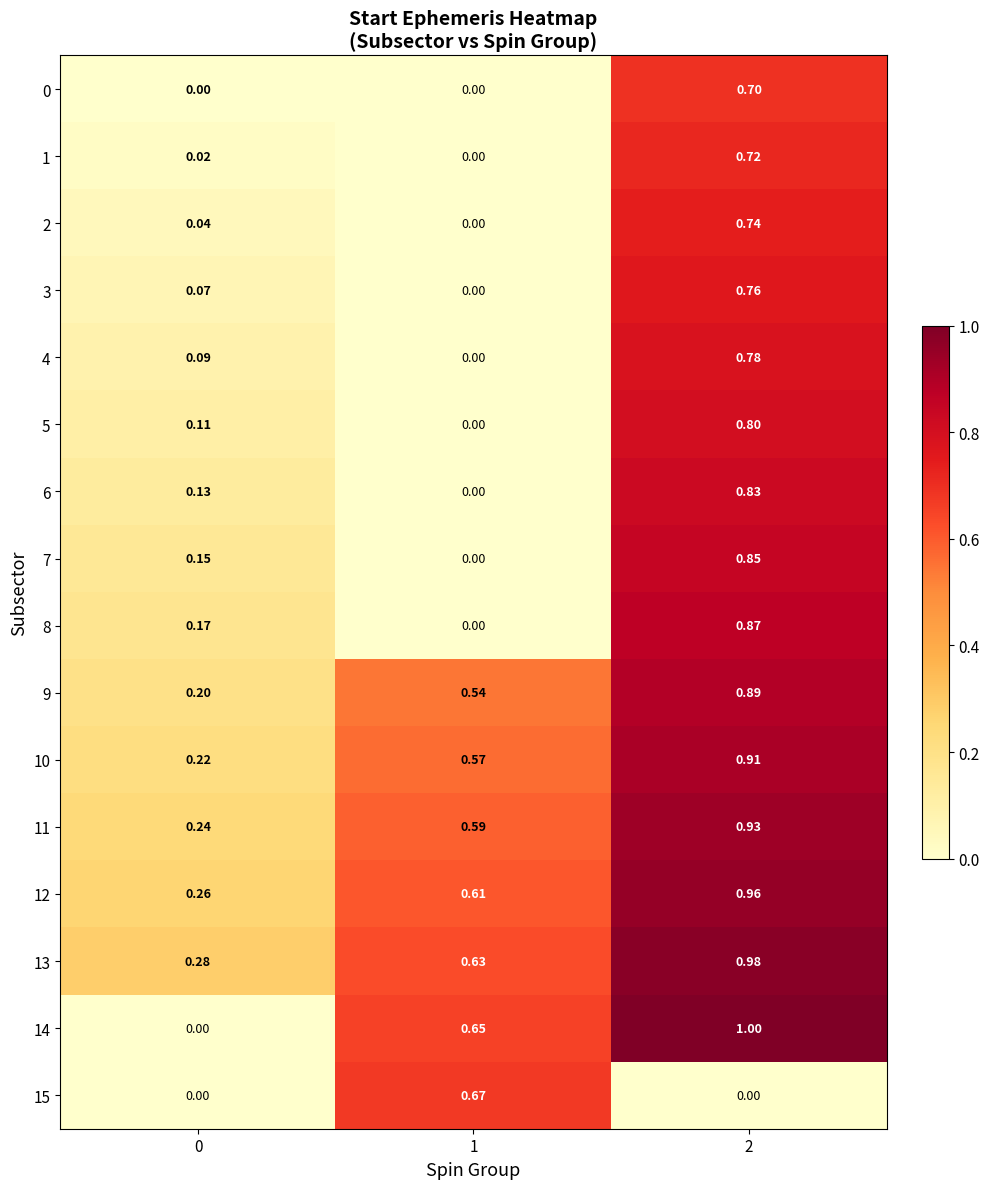

What is the greatest value displayed?

1.0